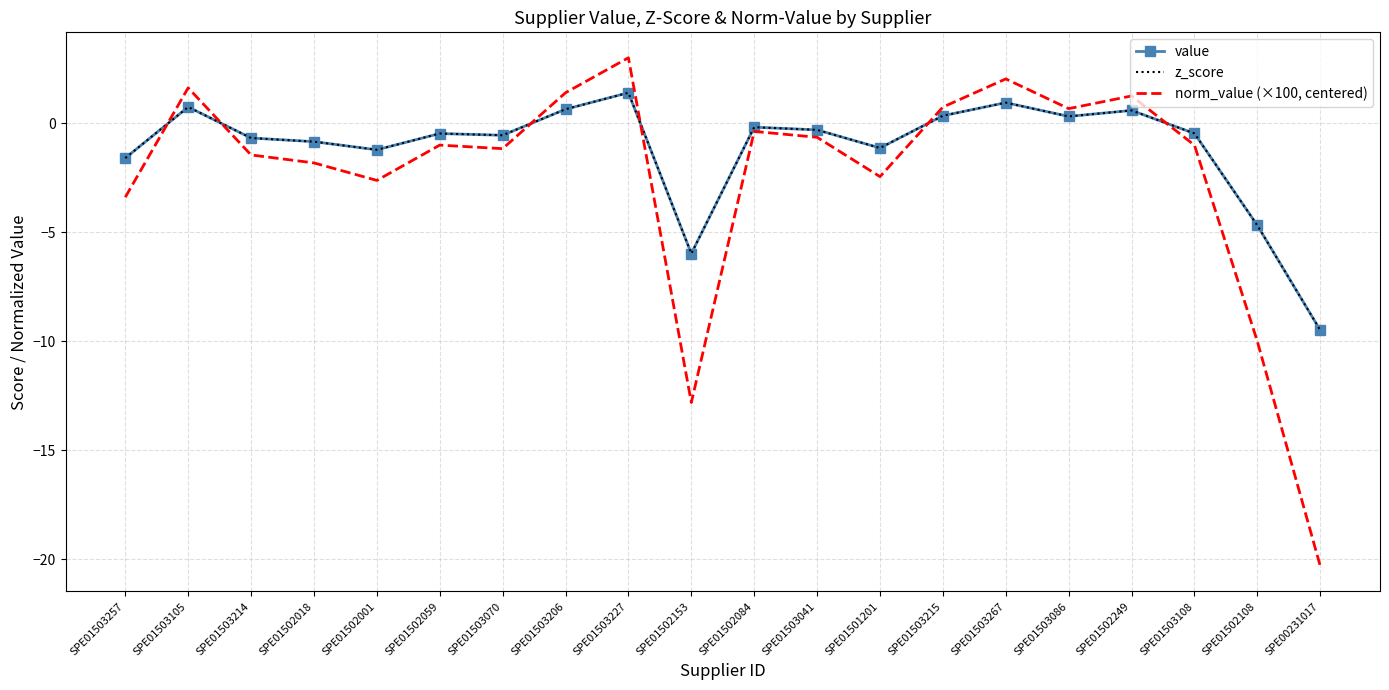

What is the highest value of the norm_value (×100, centered) series?

3.0